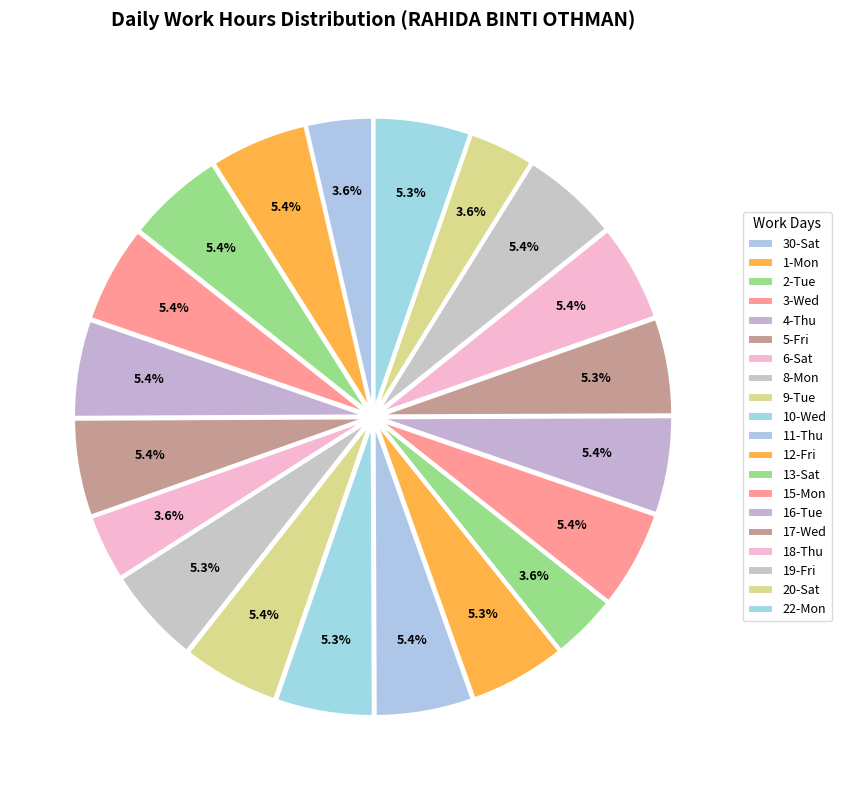

Which category has the smallest portion of the pie?

20-Sat